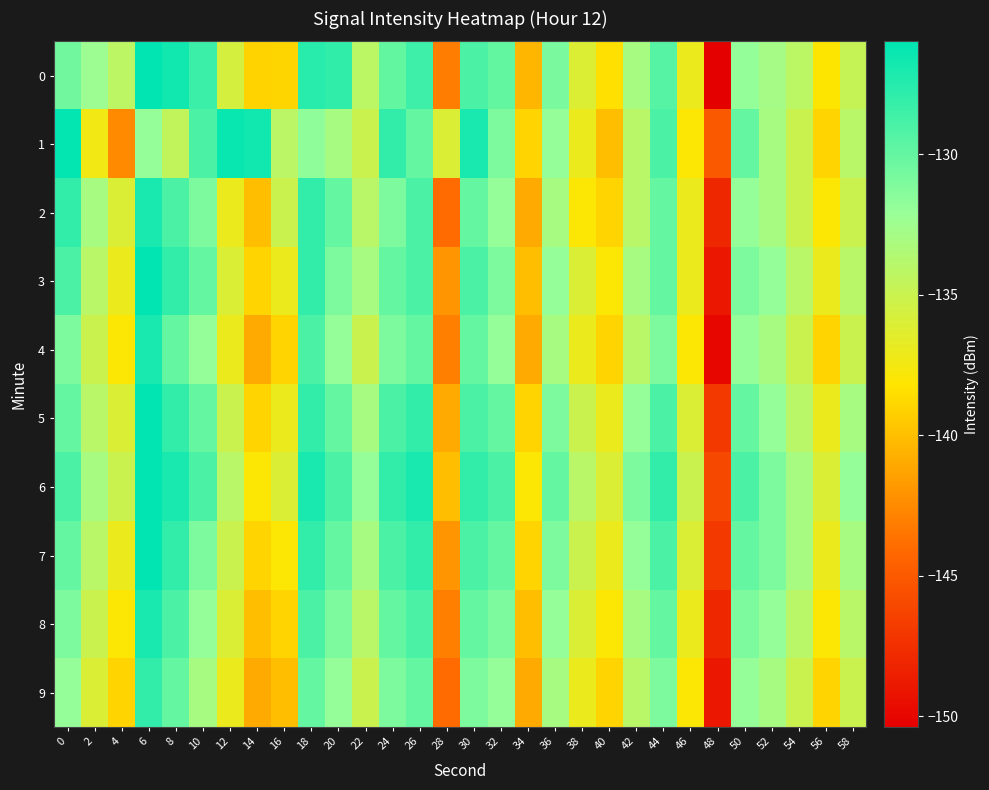

Reading left to right, what are all the values shown in this chart?

0: 0=-130.5	2=-132.3	4=-134.2	6=-126.0	8=-126.7	10=-128.4	12=-135.7	14=-139.1	16=-139.0	18=-127.6	20=-128.0	22=-134.1	24=-129.9	26=-128.4	28=-143.1	30=-129.0	32=-130.0	34=-140.5	36=-130.9	38=-136.1	40=-138.4	42=-133.0	44=-129.4	46=-137.0	48=-150.4	50=-131.9	52=-132.8	54=-134.1	56=-138.2	58=-134.8
1: 0=-126.1	2=-137.4	4=-142.6	6=-132.0	8=-134.5	10=-129.0	12=-126.4	14=-126.7	16=-134.1	18=-131.7	20=-133.0	22=-135.0	24=-128.0	26=-130.0	28=-136.0	30=-127.0	32=-131.0	34=-139.0	36=-132.0	38=-137.0	40=-140.0	42=-134.0	44=-129.0	46=-138.0	48=-145.0	50=-130.0	52=-133.0	54=-135.0	56=-139.0	58=-134.0
2: 0=-128.0	2=-133.0	4=-136.0	6=-127.0	8=-129.0	10=-131.0	12=-137.0	14=-140.0	16=-135.0	18=-128.0	20=-130.0	22=-134.0	24=-131.0	26=-129.0	28=-144.0	30=-130.0	32=-132.0	34=-141.0	36=-133.0	38=-138.0	40=-139.0	42=-134.0	44=-130.0	46=-137.0	48=-148.0	50=-132.0	52=-133.0	54=-135.0	56=-138.0	58=-135.0
3: 0=-129.0	2=-134.0	4=-137.0	6=-126.0	8=-128.0	10=-130.0	12=-136.0	14=-139.0	16=-137.0	18=-128.0	20=-131.0	22=-133.0	24=-130.0	26=-129.0	28=-142.0	30=-129.0	32=-131.0	34=-140.0	36=-132.0	38=-136.0	40=-138.0	42=-133.0	44=-130.0	46=-137.0	48=-149.0	50=-131.0	52=-132.0	54=-134.0	56=-137.0	58=-134.0
4: 0=-131.0	2=-135.0	4=-138.0	6=-127.0	8=-130.0	10=-132.0	12=-137.0	14=-141.0	16=-139.0	18=-129.0	20=-132.0	22=-135.0	24=-131.0	26=-130.0	28=-143.0	30=-130.0	32=-132.0	34=-141.0	36=-133.0	38=-137.0	40=-139.0	42=-134.0	44=-131.0	46=-138.0	48=-150.0	50=-132.0	52=-133.0	54=-135.0	56=-139.0	58=-135.0
5: 0=-130.0	2=-134.0	4=-136.0	6=-126.0	8=-128.0	10=-130.0	12=-135.0	14=-139.0	16=-137.0	18=-128.0	20=-130.0	22=-133.0	24=-129.0	26=-128.0	28=-141.0	30=-129.0	32=-130.0	34=-139.0	36=-131.0	38=-135.0	40=-137.0	42=-132.0	44=-129.0	46=-136.0	48=-147.0	50=-130.0	52=-132.0	54=-134.0	56=-137.0	58=-133.0
6: 0=-129.0	2=-133.0	4=-135.0	6=-125.0	8=-127.0	10=-129.0	12=-134.0	14=-138.0	16=-136.0	18=-127.0	20=-129.0	22=-132.0	24=-128.0	26=-127.0	28=-140.0	30=-128.0	32=-129.0	34=-138.0	36=-130.0	38=-134.0	40=-136.0	42=-131.0	44=-128.0	46=-135.0	48=-146.0	50=-129.0	52=-131.0	54=-133.0	56=-136.0	58=-132.0
7: 0=-130.0	2=-134.0	4=-137.0	6=-126.0	8=-128.0	10=-131.0	12=-135.0	14=-139.0	16=-138.0	18=-128.0	20=-130.0	22=-133.0	24=-129.0	26=-128.0	28=-142.0	30=-129.0	32=-130.0	34=-139.0	36=-131.0	38=-135.0	40=-137.0	42=-132.0	44=-129.0	46=-136.0	48=-147.0	50=-130.0	52=-131.0	54=-133.0	56=-137.0	58=-133.0
8: 0=-131.0	2=-135.0	4=-138.0	6=-127.0	8=-129.0	10=-132.0	12=-136.0	14=-140.0	16=-139.0	18=-129.0	20=-131.0	22=-134.0	24=-130.0	26=-129.0	28=-143.0	30=-130.0	32=-131.0	34=-140.0	36=-132.0	38=-136.0	40=-138.0	42=-133.0	44=-130.0	46=-137.0	48=-148.0	50=-131.0	52=-132.0	54=-134.0	56=-138.0	58=-134.0
9: 0=-132.0	2=-136.0	4=-139.0	6=-128.0	8=-130.0	10=-133.0	12=-137.0	14=-141.0	16=-140.0	18=-130.0	20=-132.0	22=-135.0	24=-131.0	26=-130.0	28=-144.0	30=-131.0	32=-132.0	34=-141.0	36=-133.0	38=-137.0	40=-139.0	42=-134.0	44=-131.0	46=-138.0	48=-149.0	50=-132.0	52=-133.0	54=-135.0	56=-139.0	58=-135.0